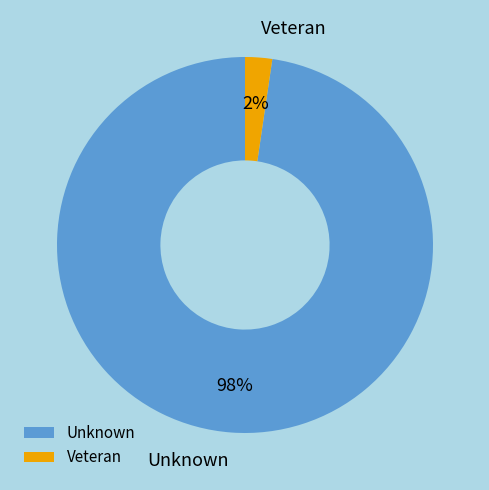

To the nearest percent, what is the combined percentage of Veteran and Unknown?

100%